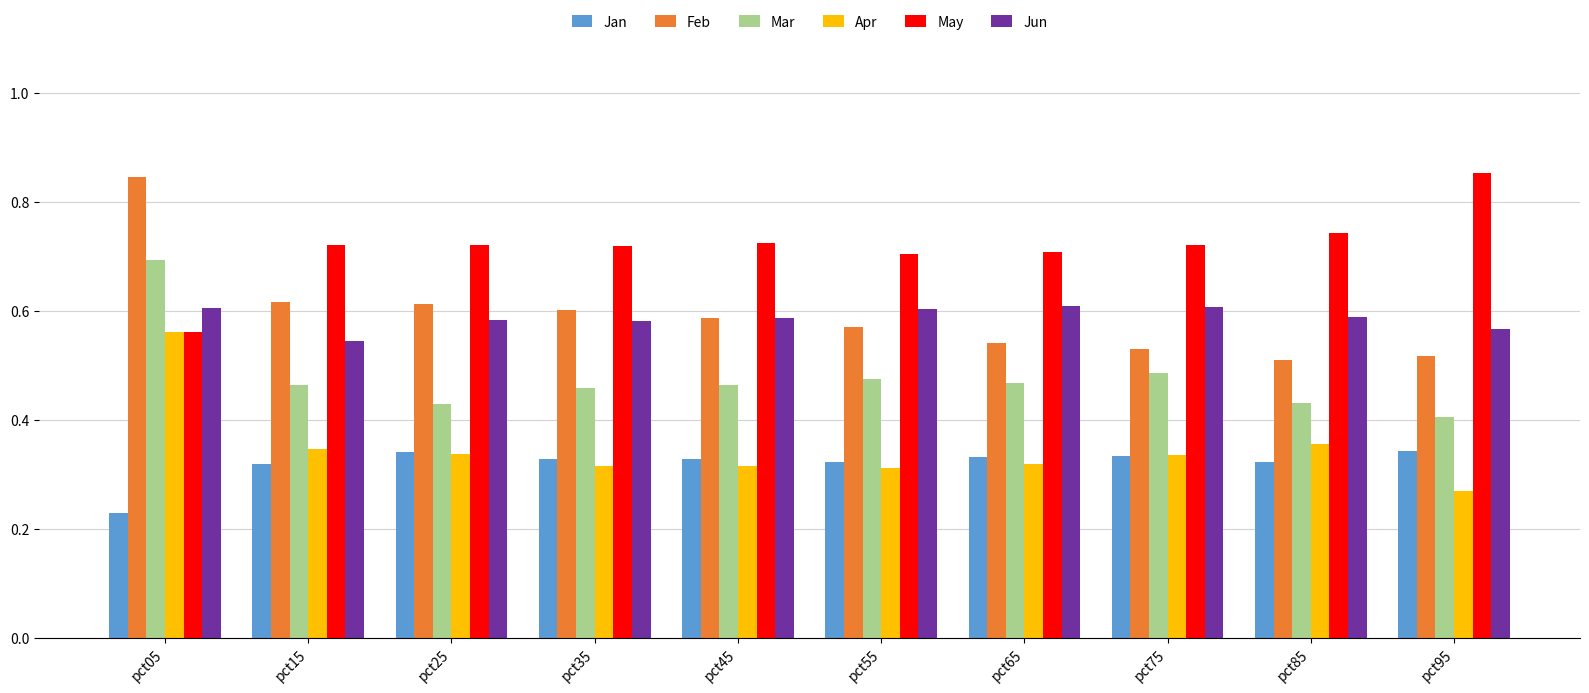

At which category does the chart reach its minimum across all series?

pct05